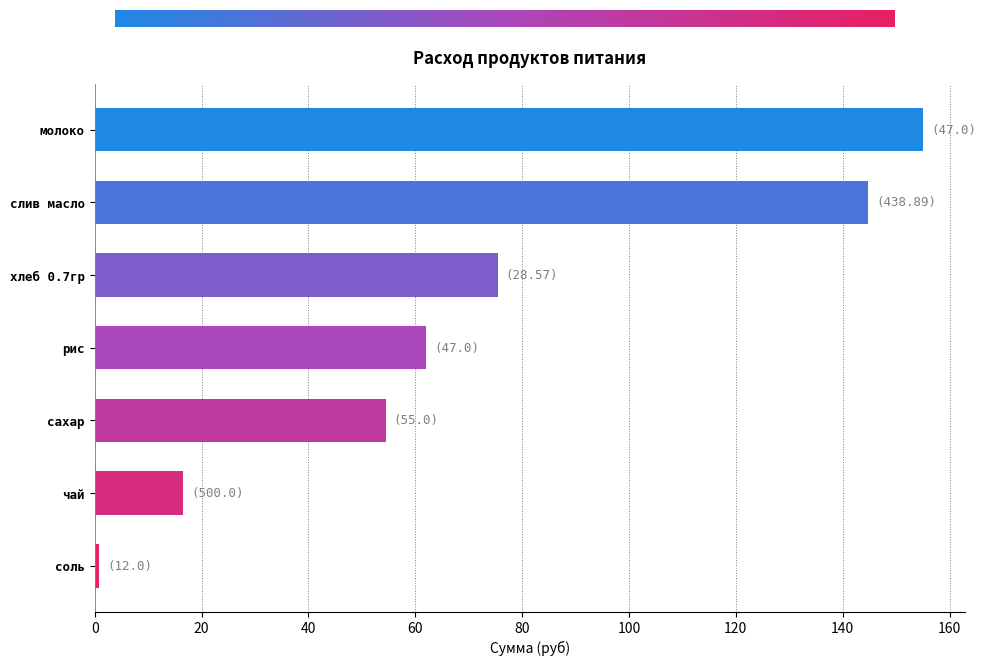

Approximately how many times larger is the value at сахар compared to хлеб 0.7гр?

0.7